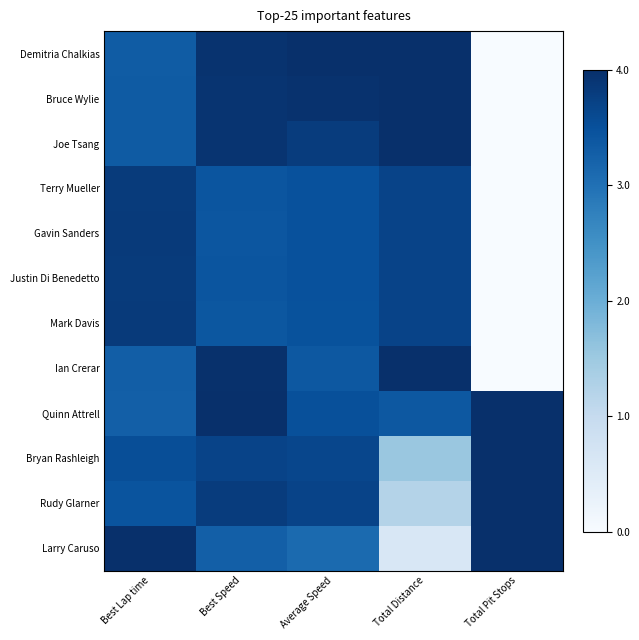

At which category is the sum across all series the highest?

Best Speed